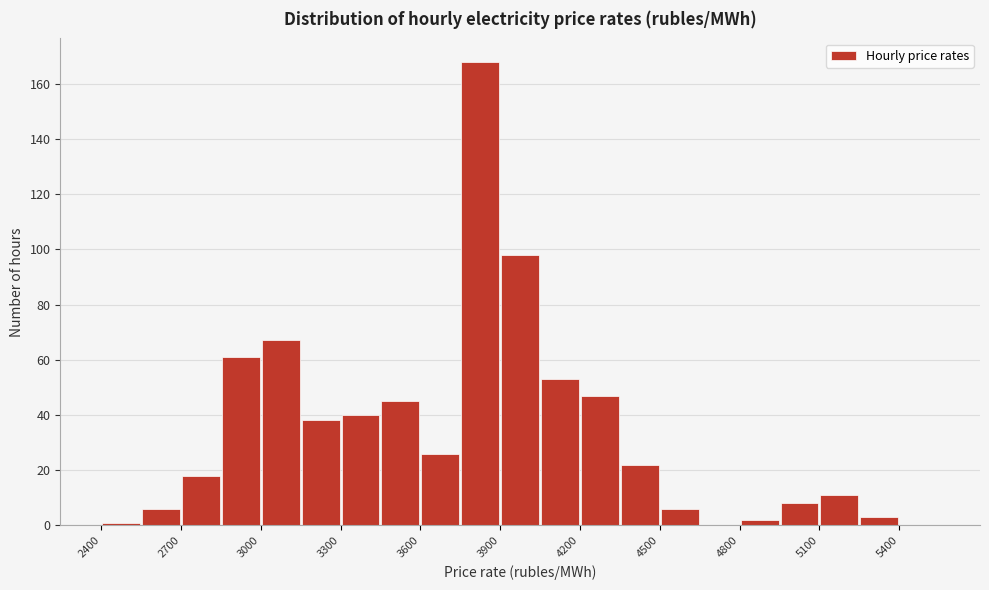

Read against the x-axis, roughly where is the centre of the tallest bar?

3850